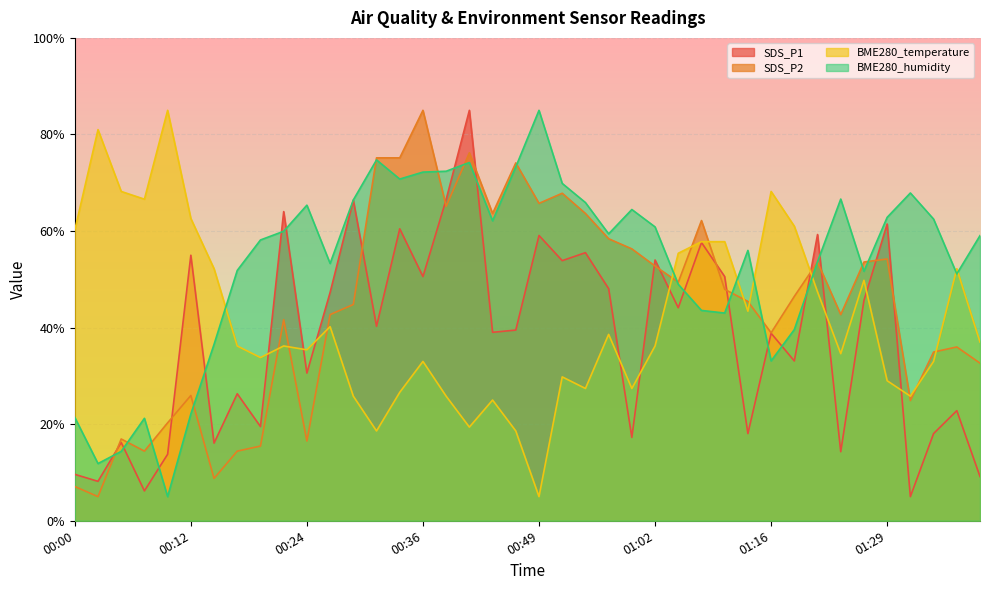

Reading left to right, transcribe all the data shown in this chart.

SDS_P1: 00:00=9.6	00:02=8.2	00:05=16.2	00:07=6.2	00:10=13.8	00:12=55.0	00:14=16.1	00:17=26.3	00:19=19.5	00:22=64.0	00:24=30.6	00:27=47.3	00:29=66.4	00:31=40.3	00:34=60.5	00:36=50.6	00:39=66.5	00:41=85.0	00:44=39.0	00:47=39.5	00:49=59.1	00:52=53.9	00:54=55.5	00:57=48.1	00:59=17.3	01:02=54.0	01:04=44.1	01:07=57.6	01:10=50.6	01:13=18.1	01:16=38.8	01:19=33.1	01:21=59.3	01:24=14.3	01:27=45.6	01:29=61.5	01:32=5.0	01:34=18.1	01:37=22.8	01:39=9.2
SDS_P2: 00:00=7.1	00:02=5.0	00:05=16.9	00:07=14.4	00:10=20.3	00:12=25.9	00:14=8.8	00:17=14.4	00:19=15.5	00:22=41.6	00:24=16.5	00:27=42.7	00:29=44.8	00:31=75.2	00:34=75.2	00:36=85.0	00:39=65.1	00:41=76.2	00:44=63.6	00:47=74.1	00:49=65.7	00:52=67.8	00:54=63.6	00:57=58.4	00:59=56.3	01:02=52.7	01:04=49.4	01:07=62.2	01:10=47.9	01:13=45.4	01:16=38.9	01:19=46.5	01:21=53.6	01:24=42.7	01:27=53.6	01:29=54.2	01:32=24.9	01:34=34.9	01:37=36.0	01:39=32.6
BME280_temperature: 00:00=60.2	00:02=81.0	00:05=68.2	00:07=66.6	00:10=85.0	00:12=62.6	00:14=52.2	00:17=36.2	00:19=33.8	00:22=36.2	00:24=35.4	00:27=40.2	00:29=25.8	00:31=18.6	00:34=26.6	00:36=33.0	00:39=25.8	00:41=19.4	00:44=25.0	00:47=18.6	00:49=5.0	00:52=29.8	00:54=27.4	00:57=38.6	00:59=27.4	01:02=36.2	01:04=55.4	01:07=57.8	01:10=57.8	01:13=43.4	01:16=68.2	01:19=61.0	01:21=47.4	01:24=34.6	01:27=49.8	01:29=29.0	01:32=25.8	01:34=33.0	01:37=52.2	01:39=37.0
BME280_humidity: 00:00=21.4	00:02=11.8	00:05=14.4	00:07=21.2	00:10=5.0	00:12=22.1	00:14=36.5	00:17=51.8	00:19=58.2	00:22=60.0	00:24=65.4	00:27=53.3	00:29=66.4	00:31=74.7	00:34=70.8	00:36=72.2	00:39=72.4	00:41=74.2	00:44=62.1	00:47=73.3	00:49=85.0	00:52=69.9	00:54=65.9	00:57=59.4	00:59=64.5	01:02=60.9	01:04=49.0	01:07=43.6	01:10=43.0	01:13=56.0	01:16=33.1	01:19=39.6	01:21=53.6	01:24=66.6	01:27=51.7	01:29=62.8	01:32=67.9	01:34=62.5	01:37=51.1	01:39=59.1